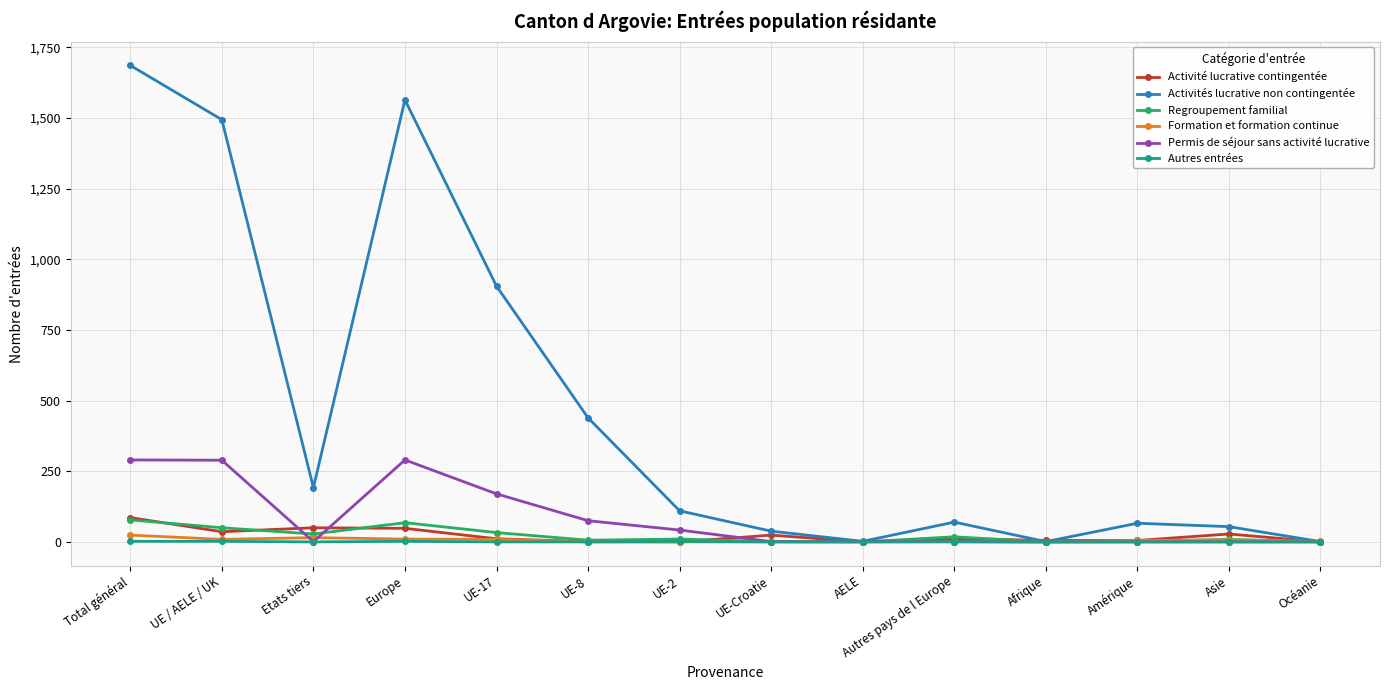

Which series has the largest total across all categories?

Activités lucrative non contingentée